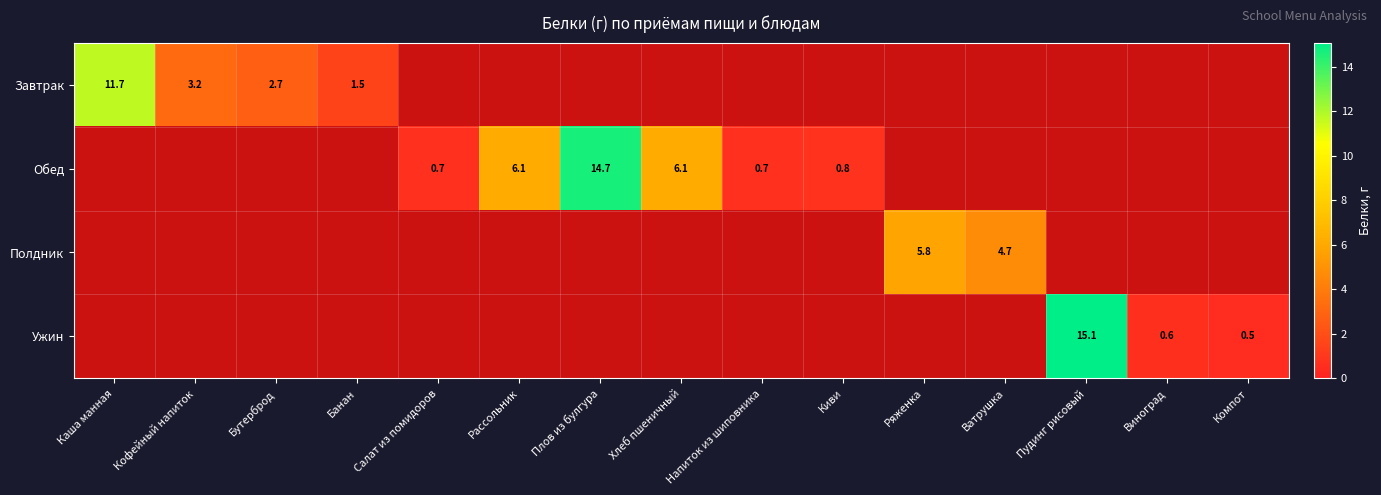

True or false: Ужин has a value of 0.6 at Виноград.

True